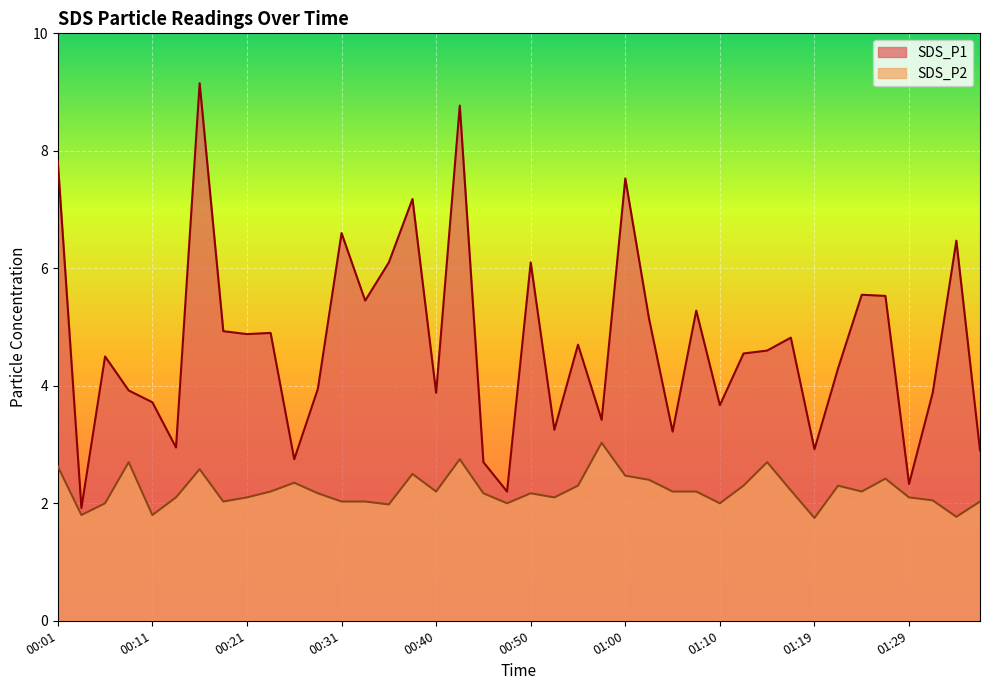

List the series in order of their overall mean, lowest first.

SDS_P2, SDS_P1